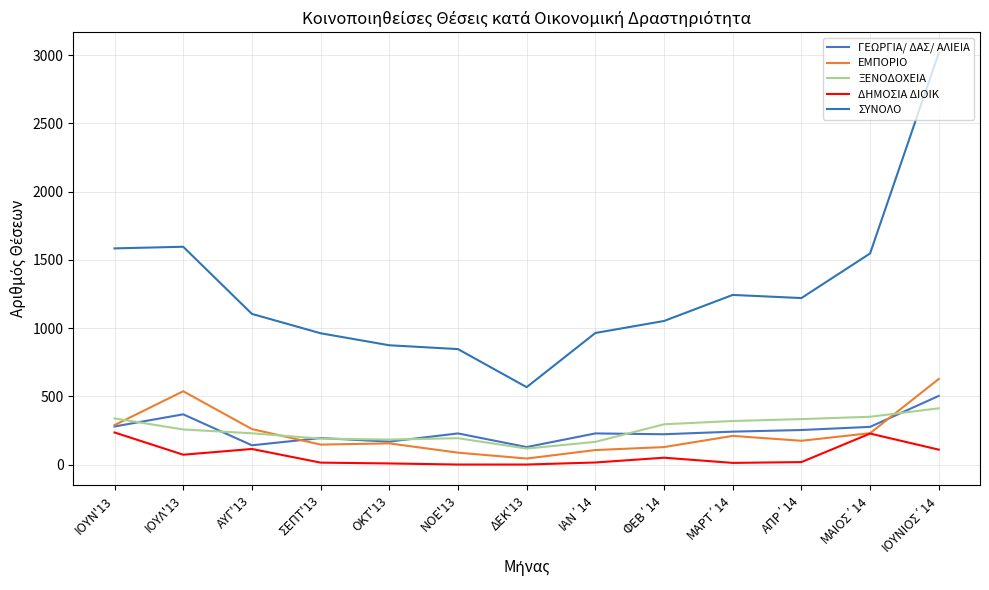

What is the label of the 9th point from the right?

ΟΚΤ'13